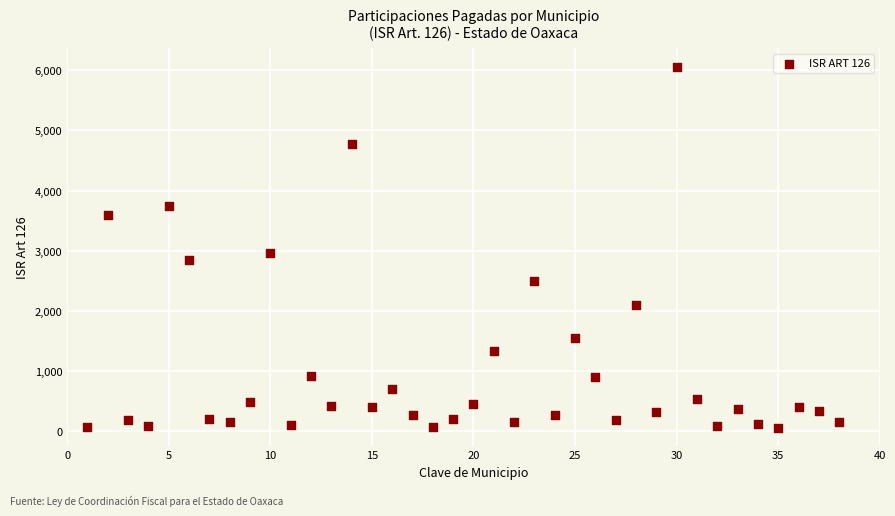

What is the range of X values (max minus min)?

37